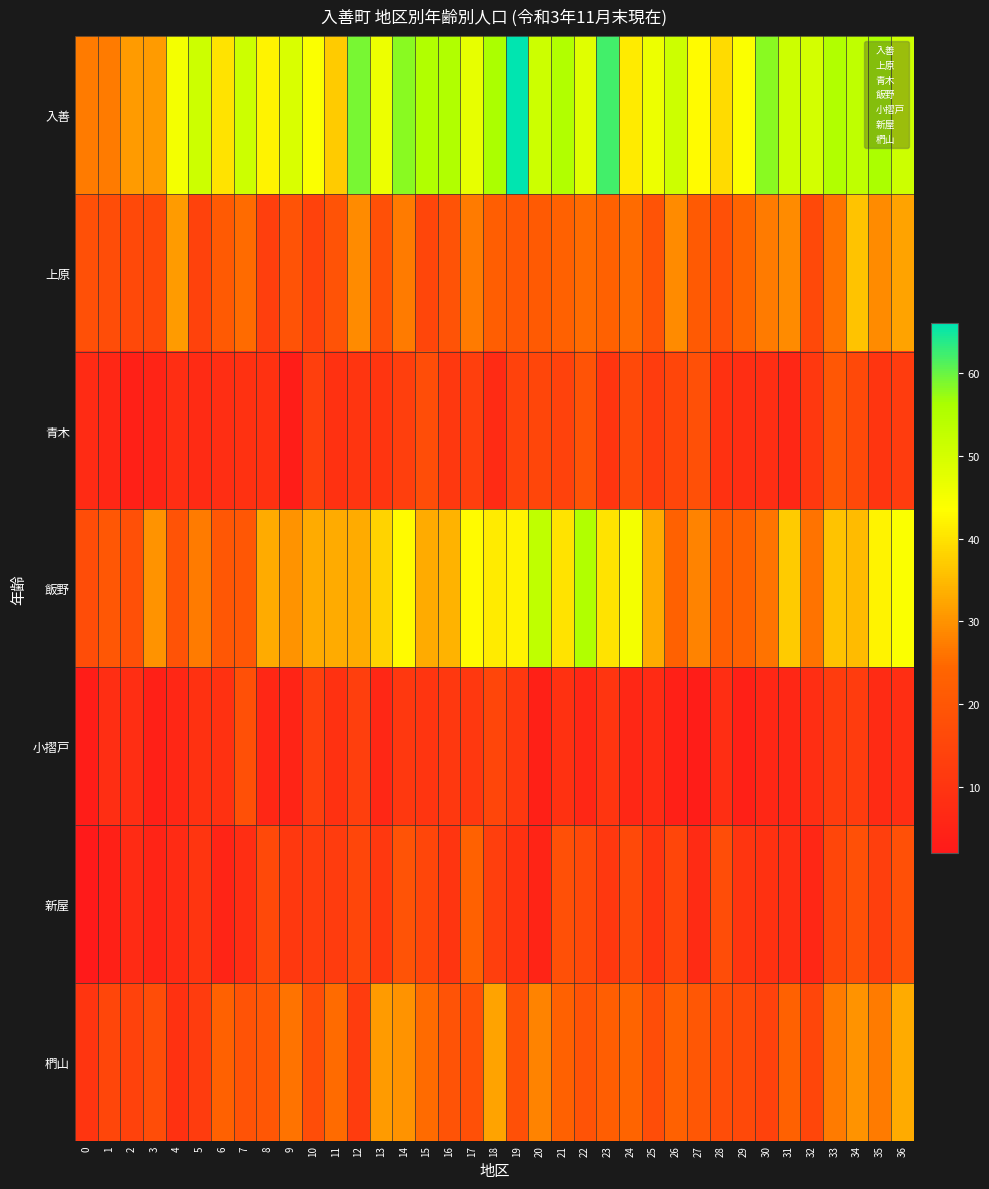

At which category is the sum across all series the highest?

14